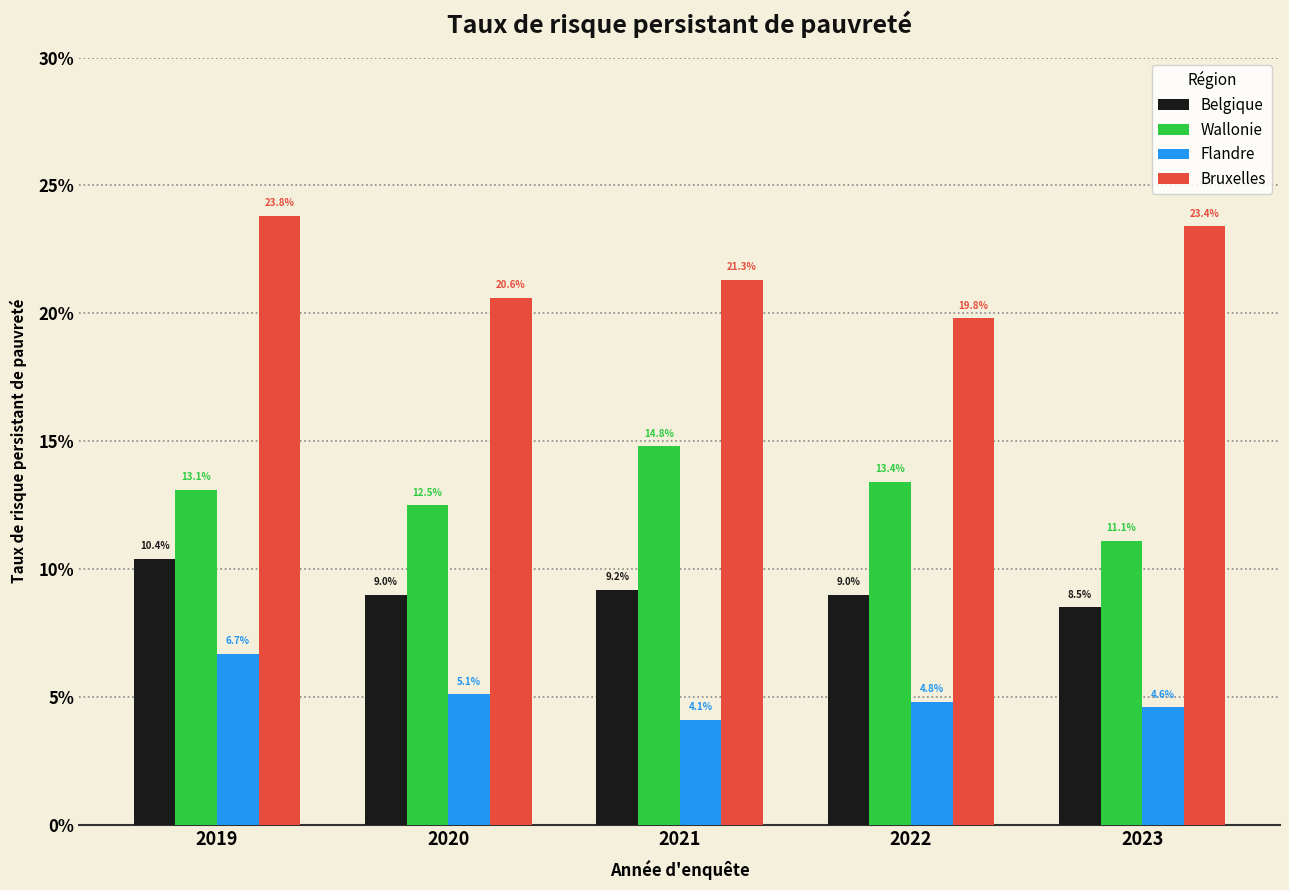

Where is Flandre nearest to the value 0?

2021